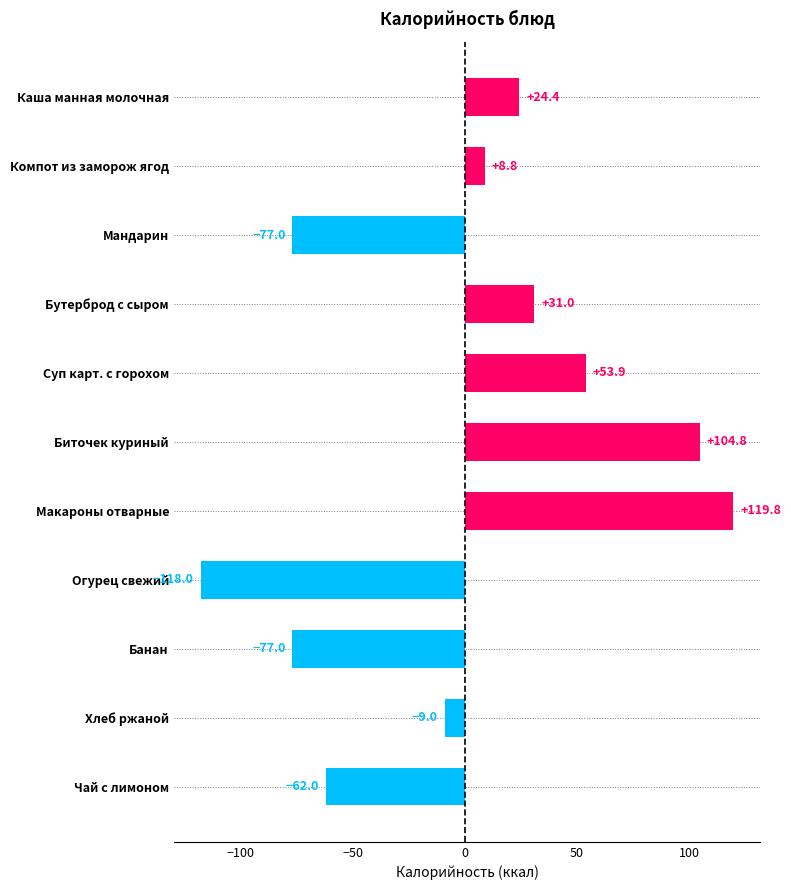

Reading top to bottom, what are all the values shown in this chart?

24.4	8.8	-77.0	31.0	53.9	104.8	119.8	-118.0	-77.0	-9.0	-62.0